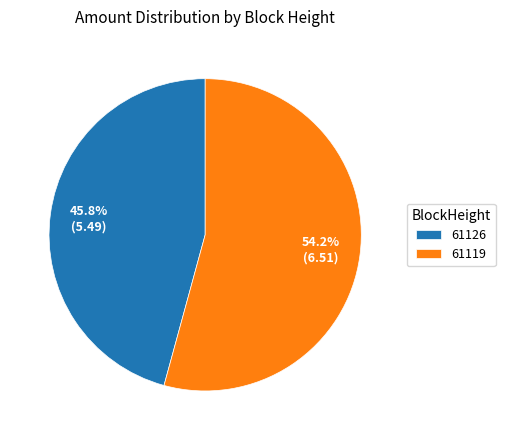

Which slice is the smallest?

61126